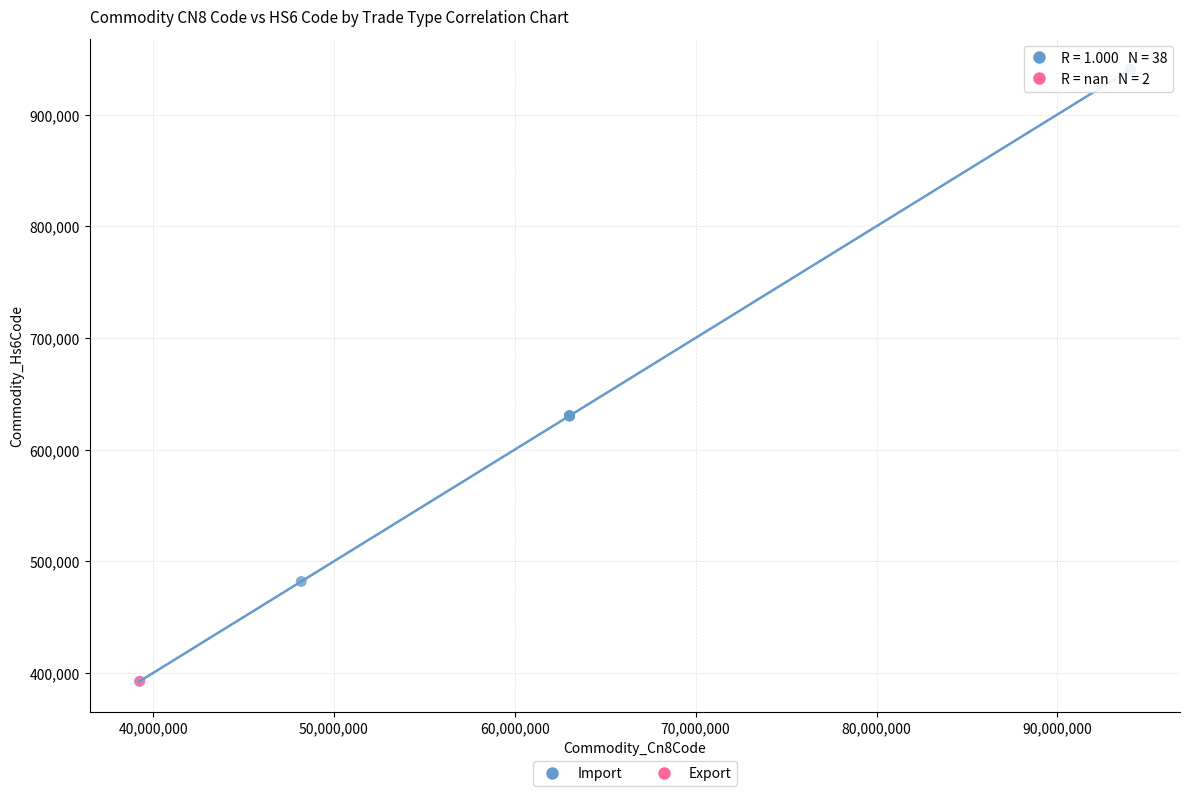

What are all the series names shown in the legend?

Import, Export